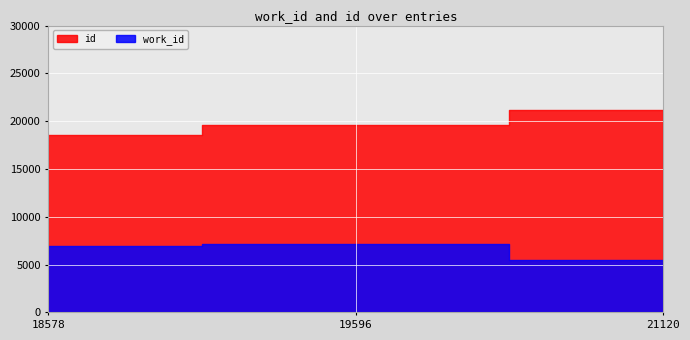

Which series has the largest total across all categories?

id